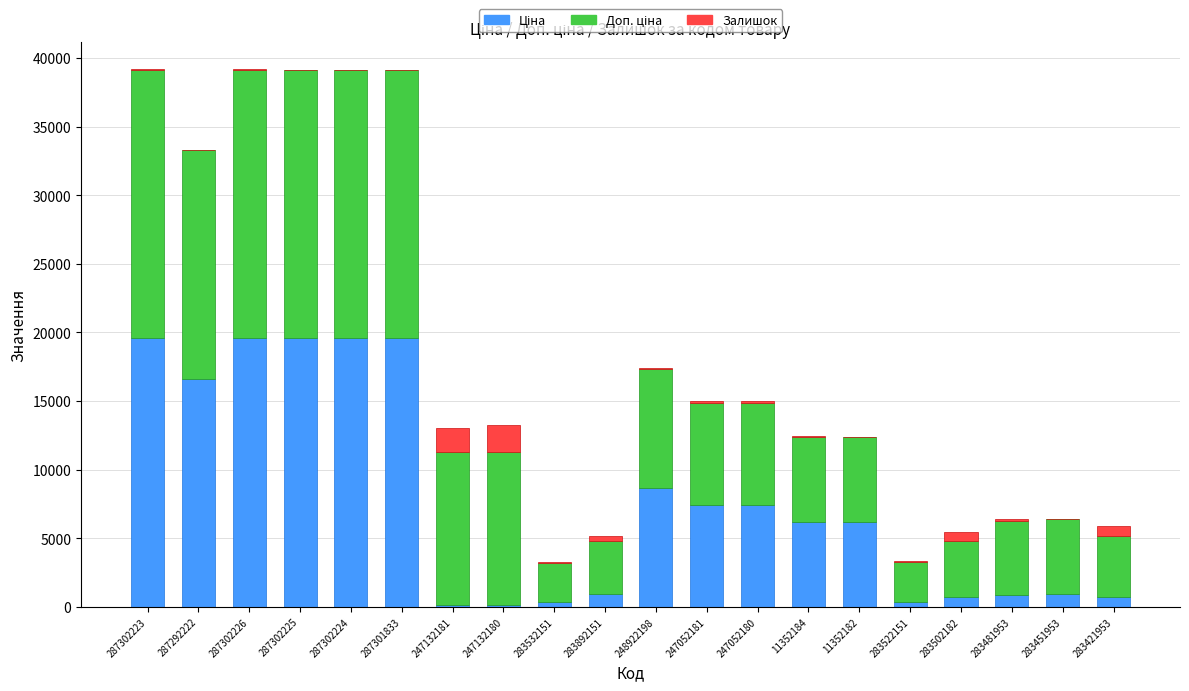

Are the bars grouped side by side (vs. stacked)?

No